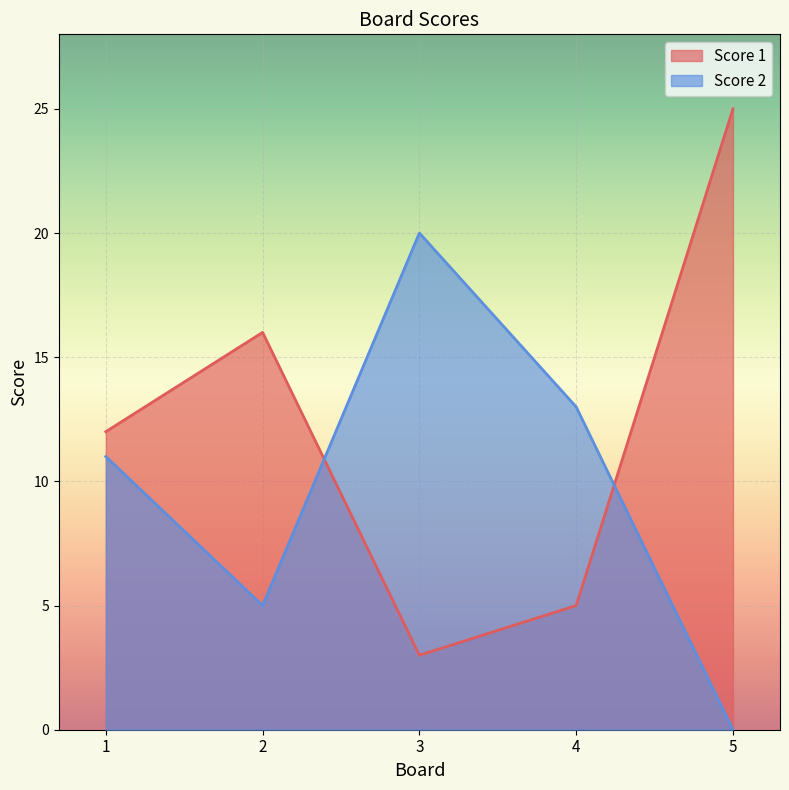

Between which two adjacent categories do Score 2 and Score 1 first intersect?

2 and 3